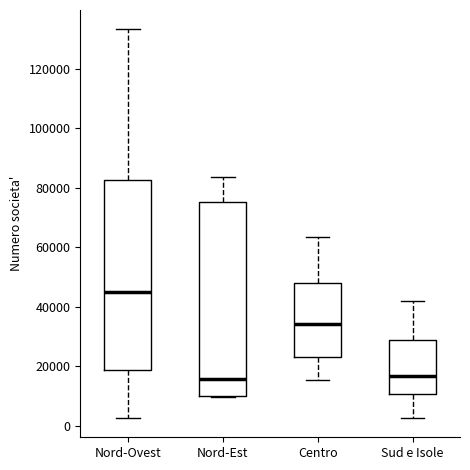

Reading left to right, read every box against the y-axis: the position of its median line, the range the box covers, and the ends of its whiskers. The values are not printed on the chart, so give them approximately, as read against the axis.

Nord-Ovest: median 46000, box 18000 to 82000, whiskers 2000 to 134000
Nord-Est: median 16000, box 10000 to 76000, whiskers 10000 to 84000
Centro: median 34000, box 24000 to 48000, whiskers 16000 to 64000
Sud e Isole: median 16000, box 10000 to 28000, whiskers 2000 to 42000